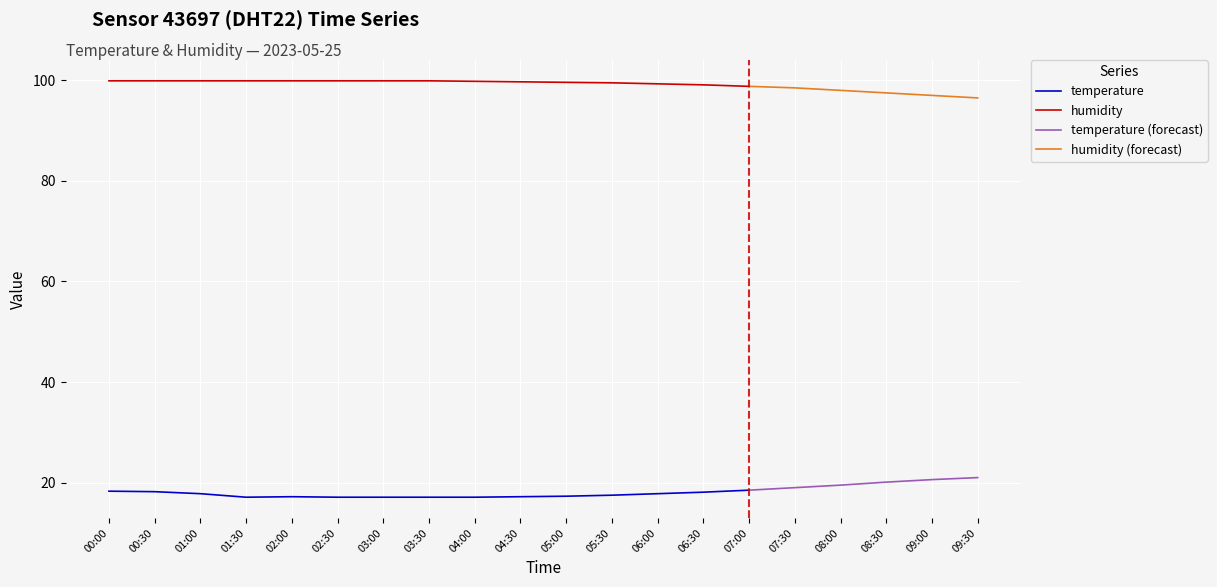

How many interior local valleys does the temperature series have?

1